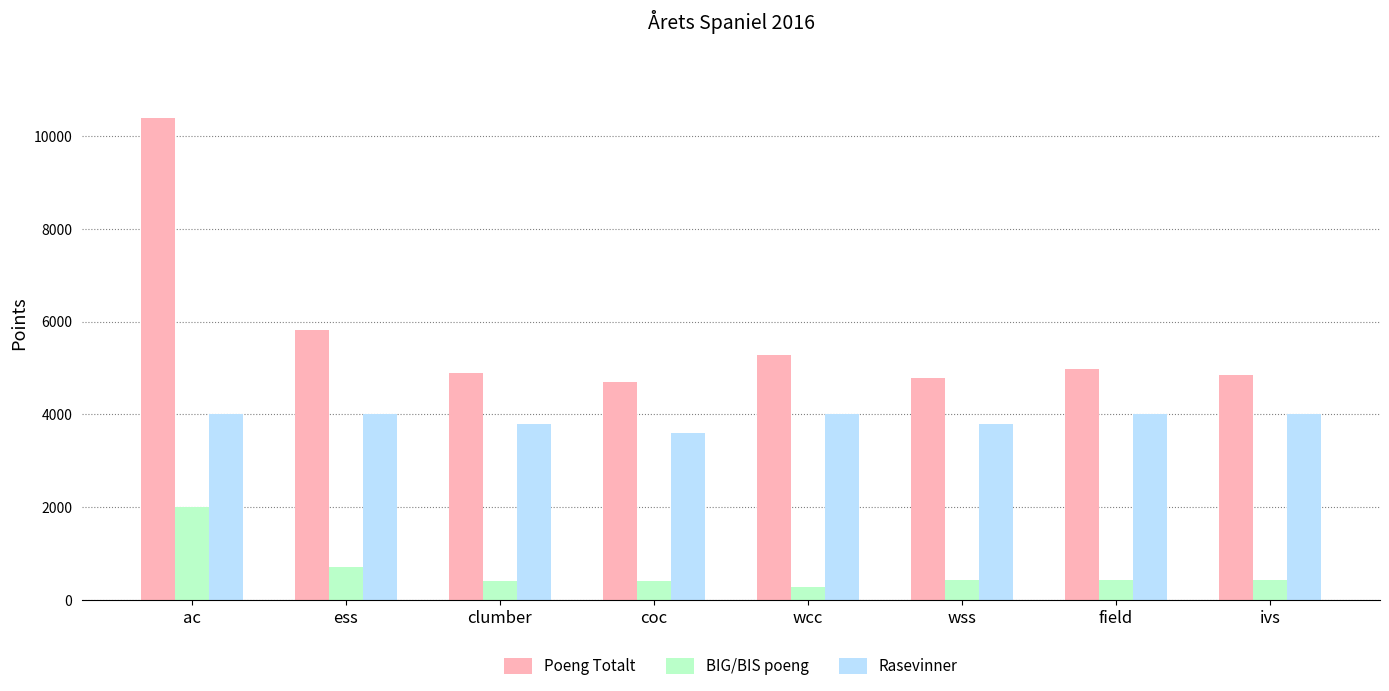

Which series has the largest total across all categories?

Poeng Totalt